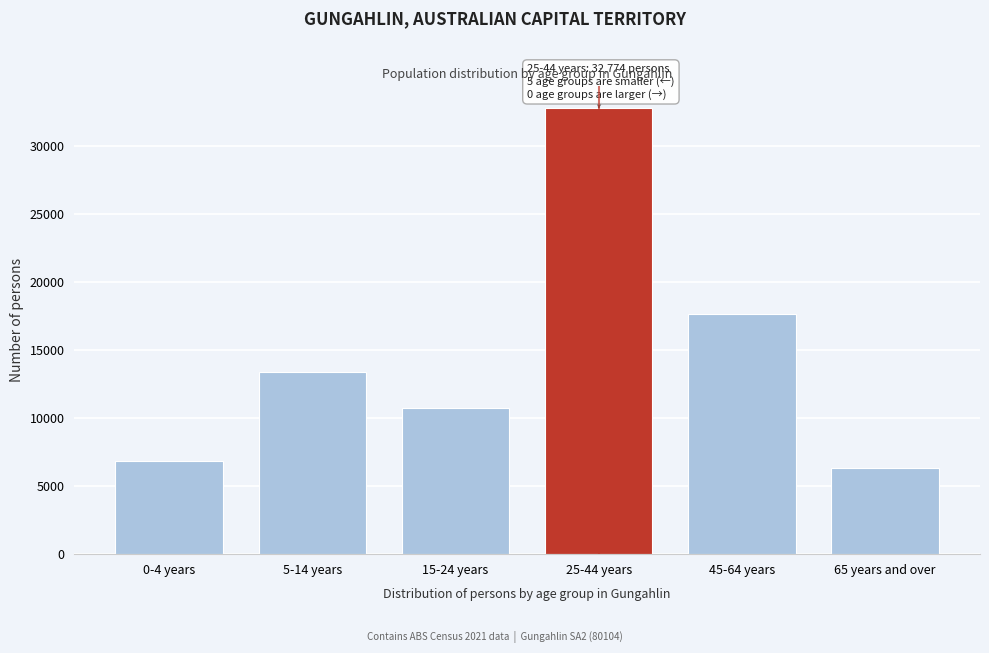

Reading left to right, transcribe all the data shown in this chart.

6832	13395	10717	32774	17644	6306